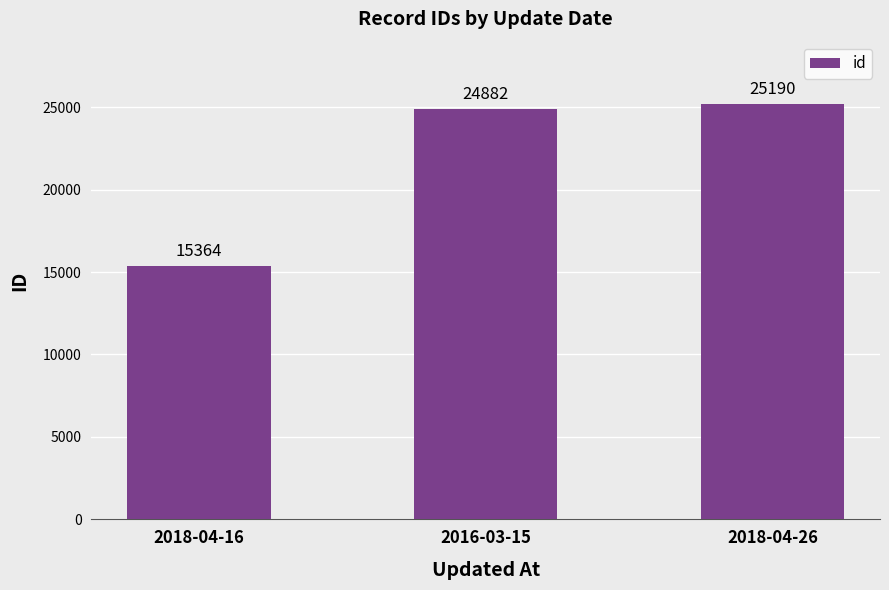

List the labels in order of value, smallest first.

2018-04-16, 2016-03-15, 2018-04-26